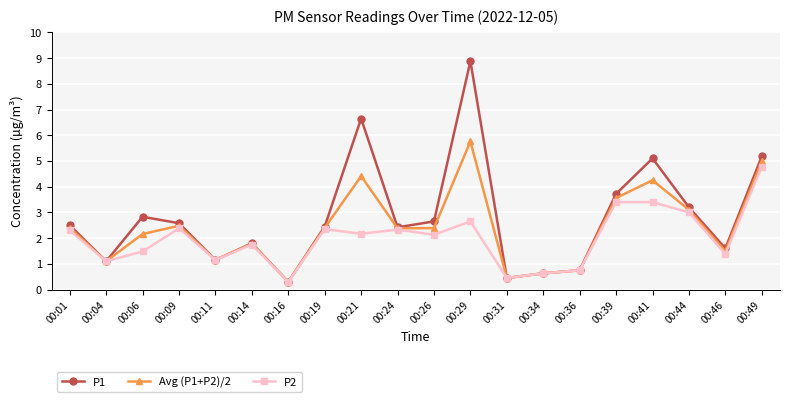

At which label does Avg (P1+P2)/2 first exceed 2?

00:01